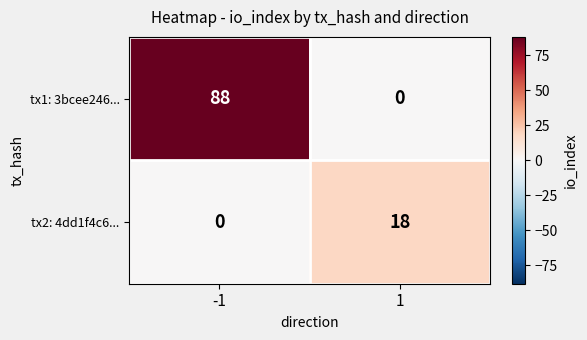

List the series in order of their peak value, lowest first.

tx2: 4dd1f4c6..., tx1: 3bcee246...